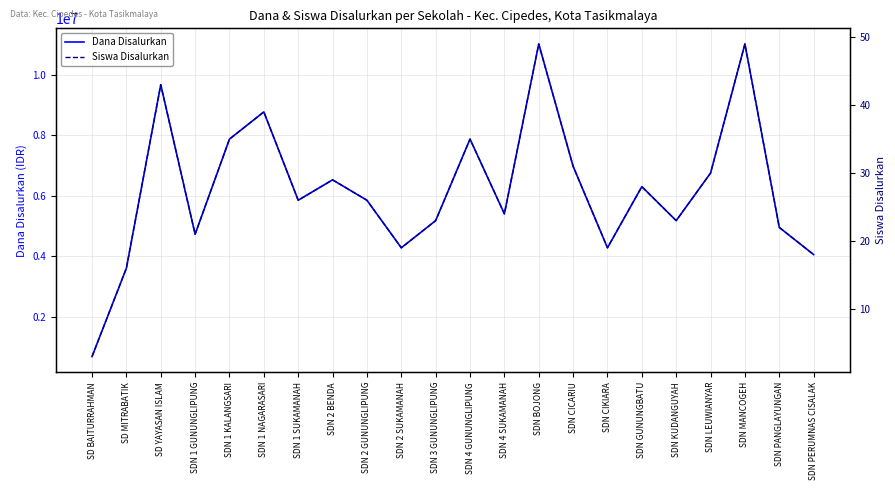

Between SDN PERUMNAS CISALAK and SDN CICARIU, which is larger?

SDN CICARIU